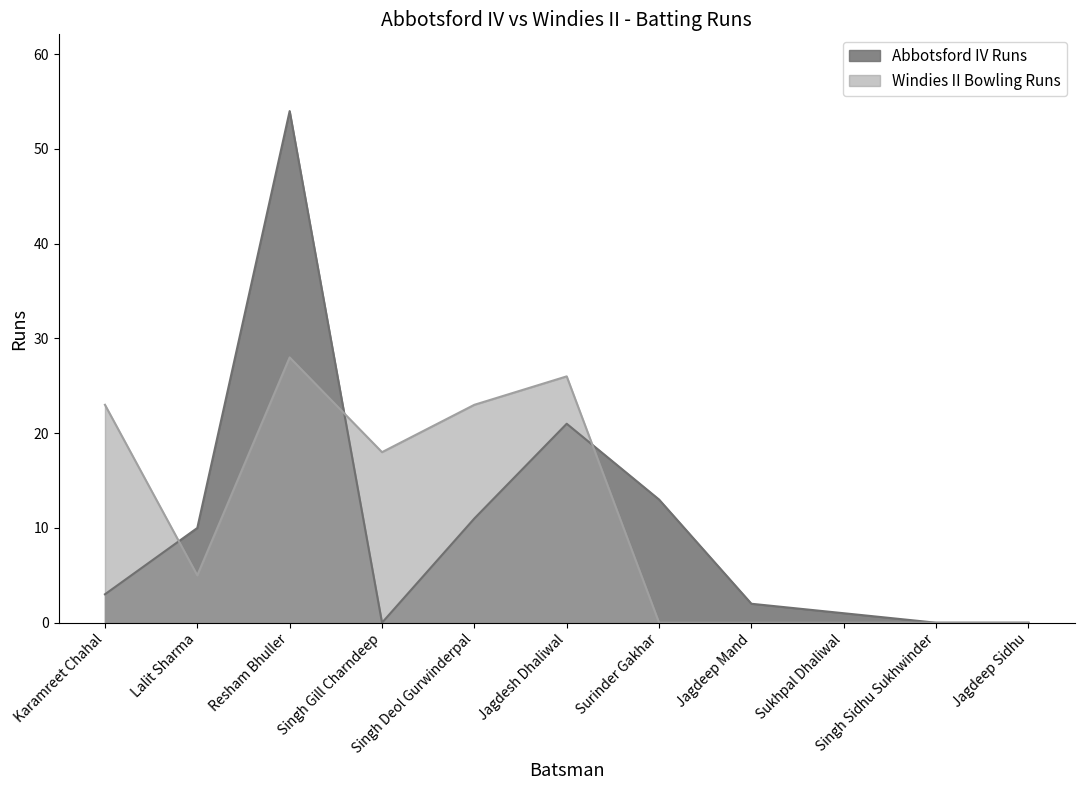

Which label corresponds to the largest value in the chart?

Resham Bhuller